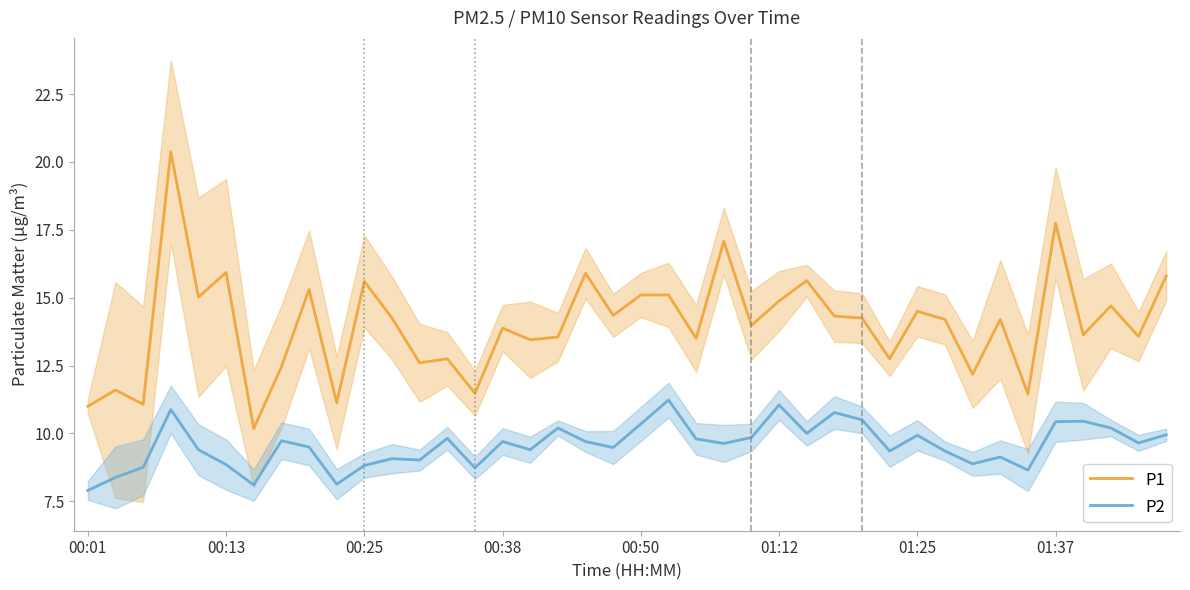

Reading left to right, list all the values displayed in this chart.

P1: 11.0	11.6	11.1	20.4	15.0	15.9	10.2	12.4	15.3	11.1	15.6	14.2	12.6	12.8	11.5	13.9	13.4	13.6	15.9	14.3	15.1	15.1	13.5	17.1	14.0	14.9	15.6	14.3	14.2	12.8	14.5	14.2	12.2	14.2	11.4	17.8	13.6	14.7	13.6	15.8
P2: 7.9	8.4	8.8	10.9	9.4	8.8	8.1	9.7	9.5	8.1	8.8	9.1	9.0	9.8	8.7	9.7	9.4	10.2	9.7	9.5	10.3	11.2	9.8	9.6	9.8	11.1	10.0	10.8	10.5	9.3	9.9	9.3	8.9	9.1	8.7	10.4	10.4	10.2	9.7	9.9